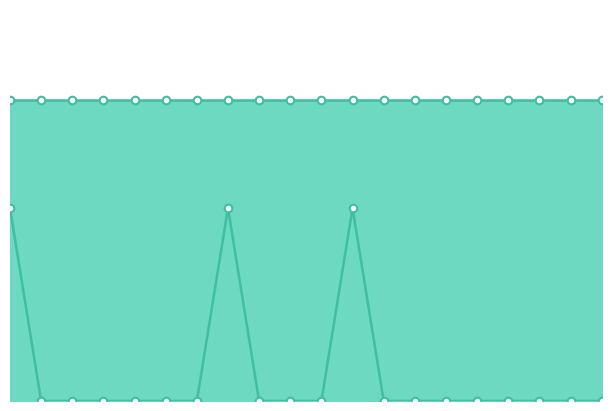

At how many categories does at least one series exceed 0?

3